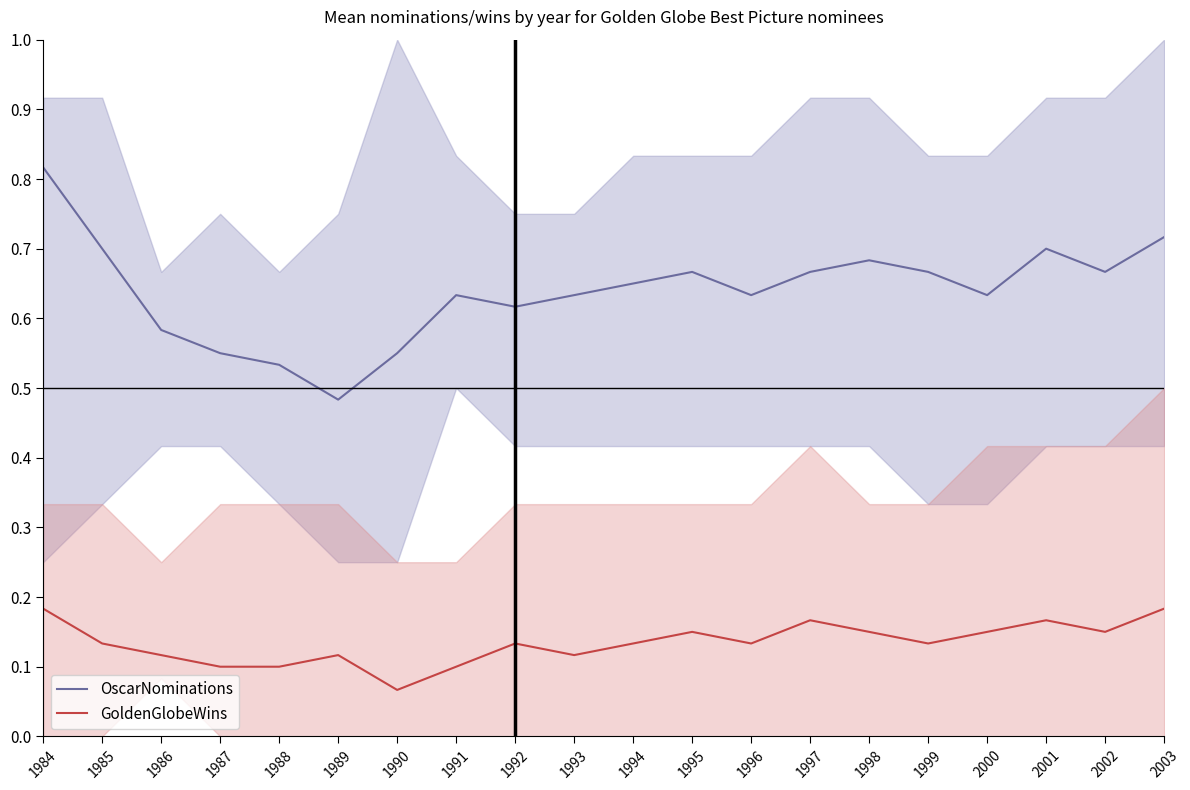

True or false: OscarNominations has a value of 0.6 at 1991.

True